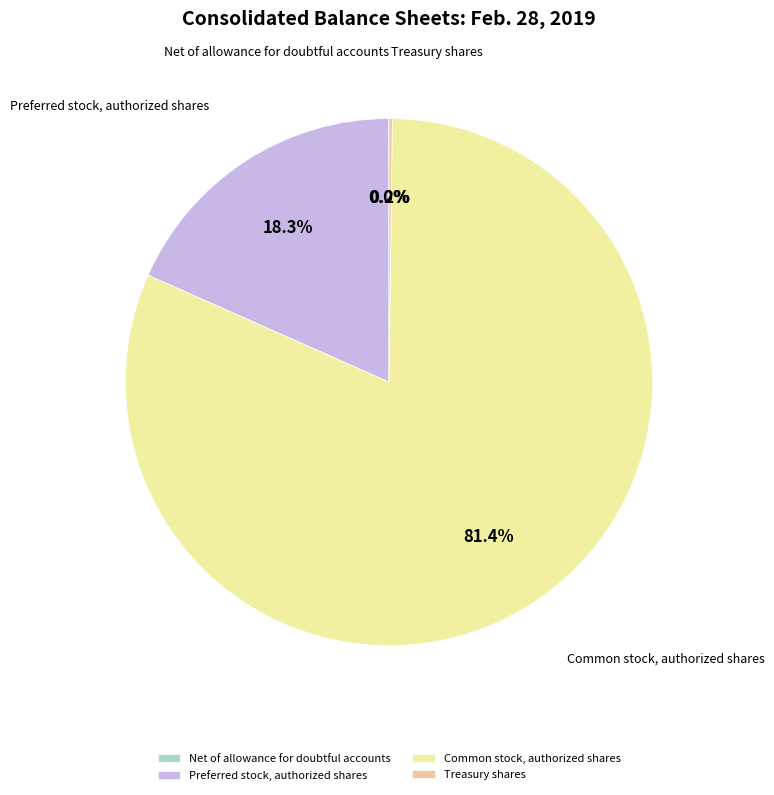

Which category has the biggest portion of the pie?

Common stock, authorized shares